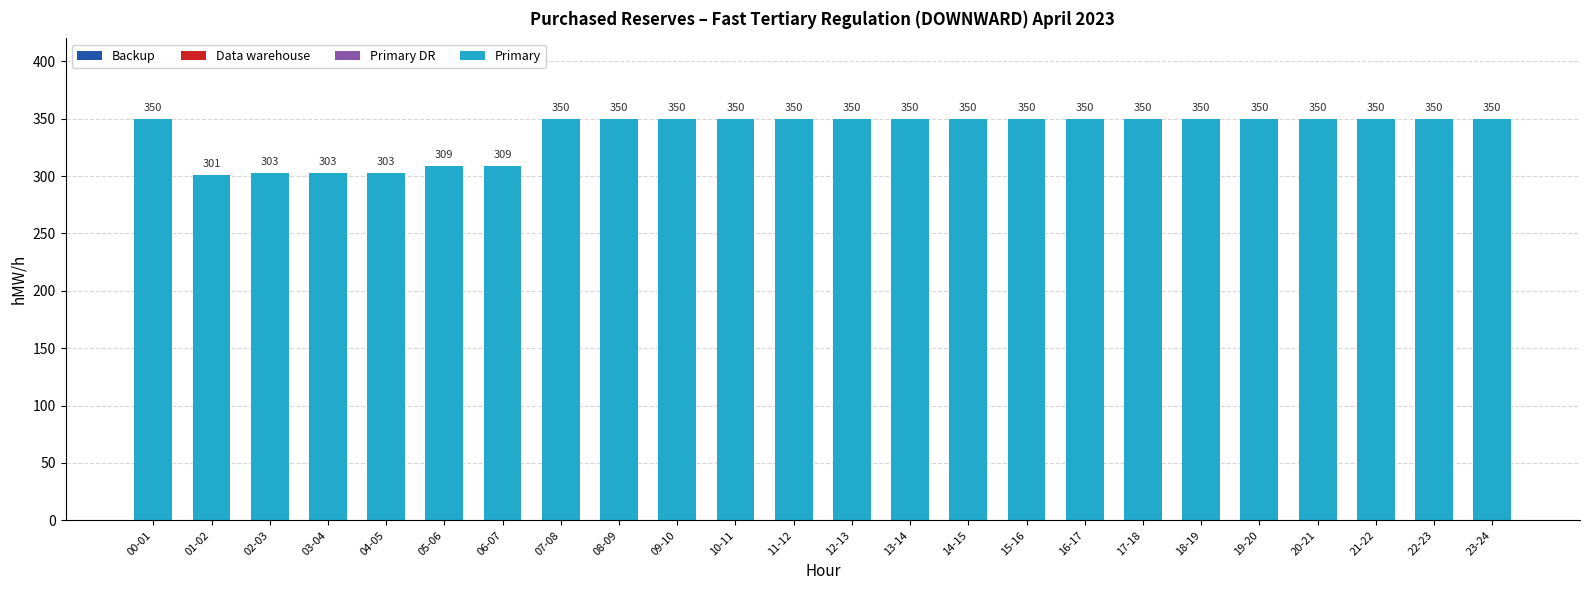

What is the greatest value displayed?

350